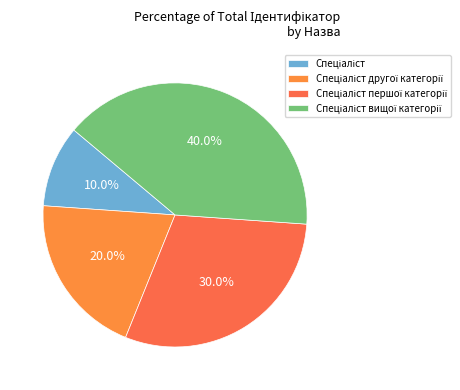

Which slice is the smallest?

Спеціаліст